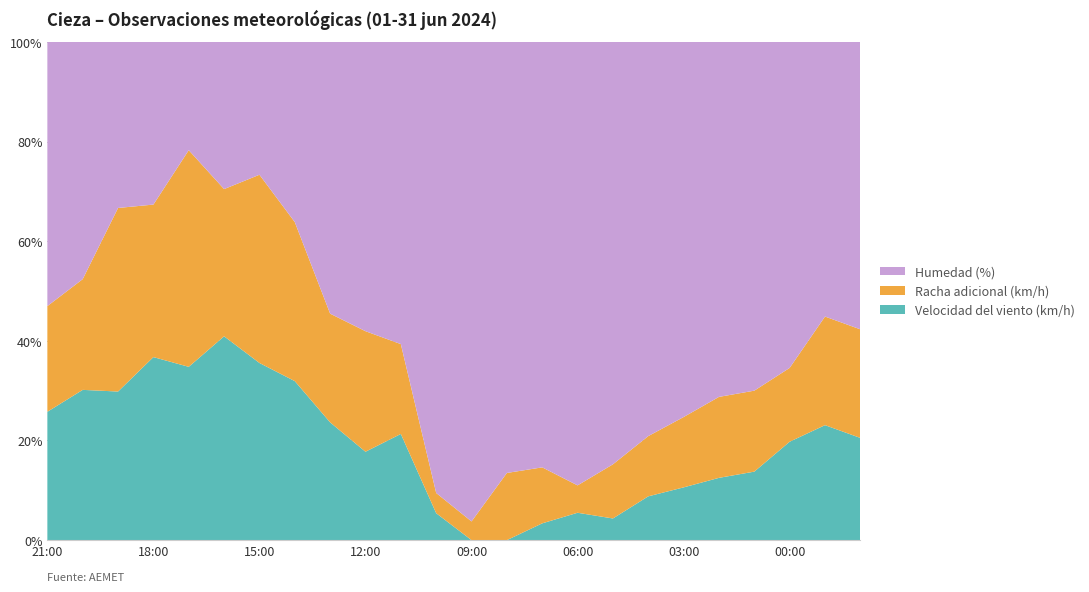

What is the total value across all series at 12:00?

100.0